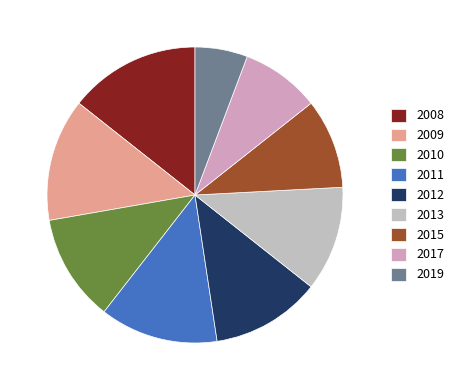

Is there a majority slice in this chart?

No